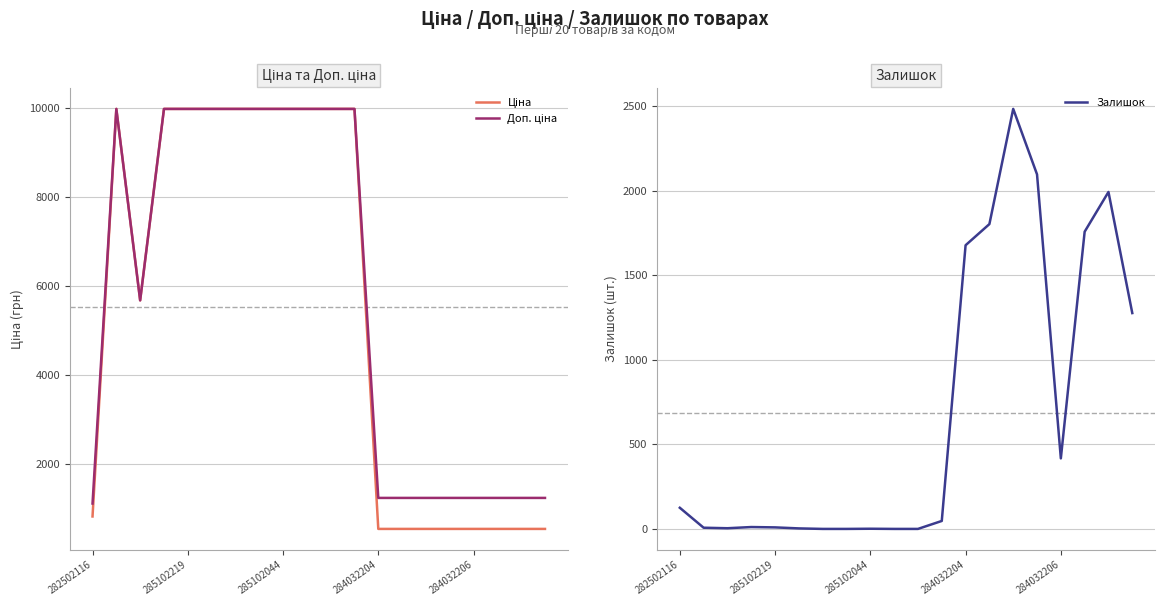

At which category does Залишок reach its first local peak?

284032204